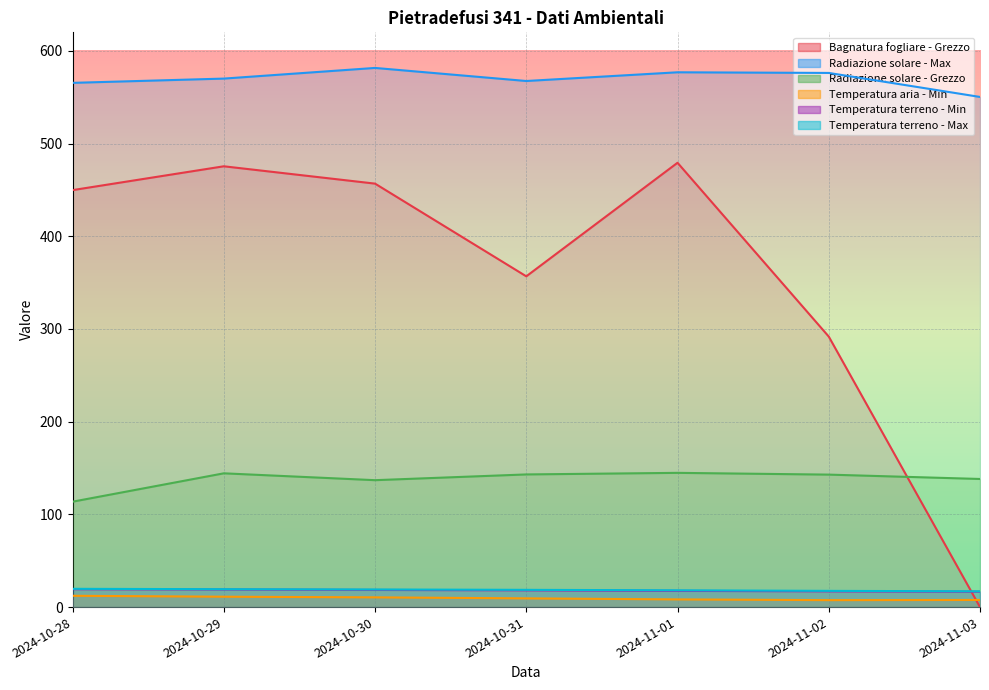

What is the average value of the Radiazione solare - Max series?

569.7